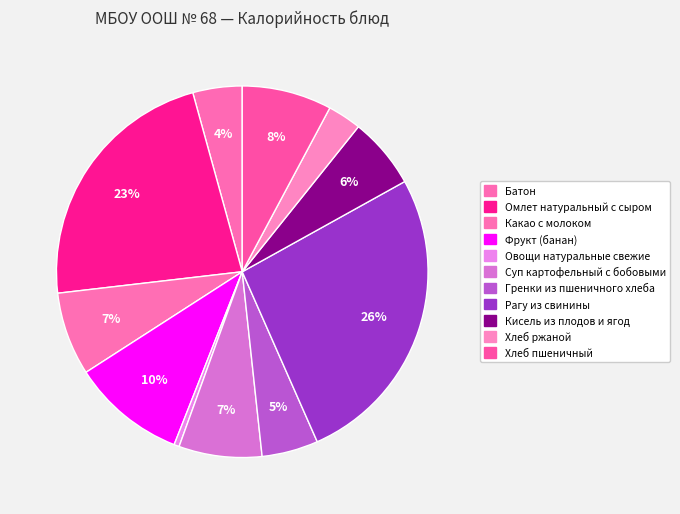

True or false: Кисель из плодов и ягод accounts for 6% of the total.

True